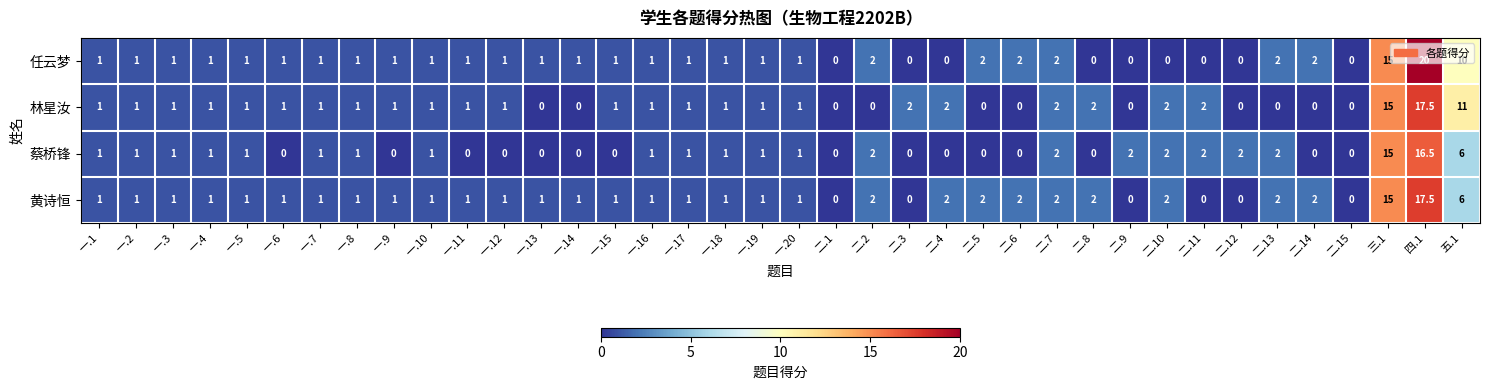

What is the sum of the 蔡桥锋 values at 二.12 and 一.9?

2.0